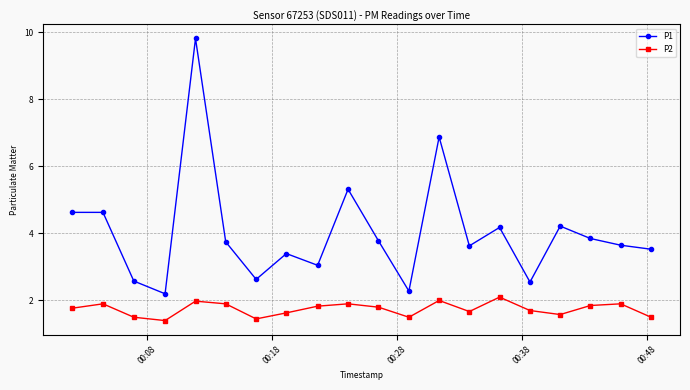

True or false: P2 and P1 cross at least once.

False